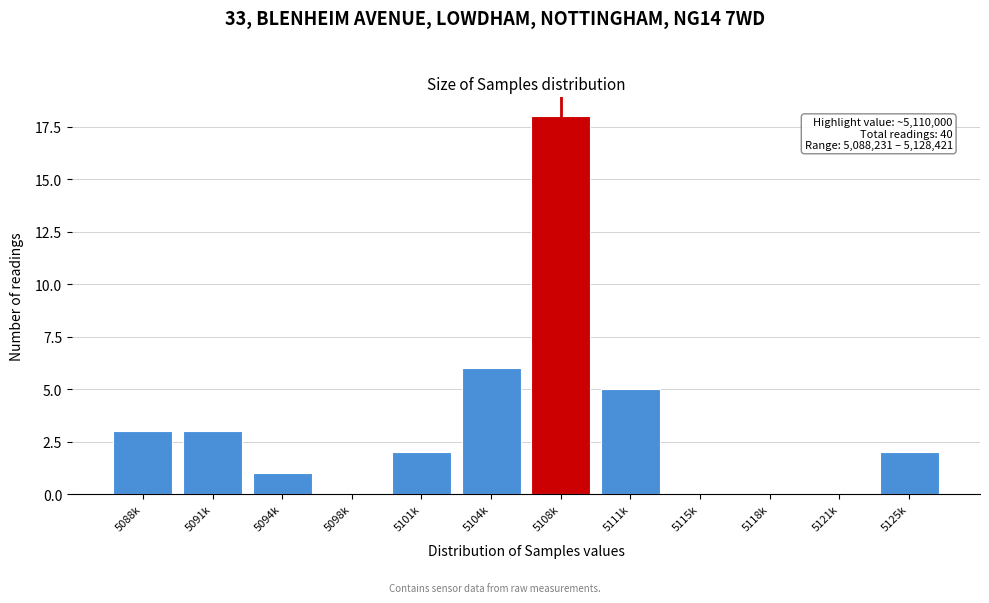

Reading left to right, what are all the values shown in this chart?

5088k=3	5091k=3	5094k=1	5098k=0	5101k=2	5104k=6	5108k=18	5111k=5	5115k=0	5118k=0	5121k=0	5125k=2